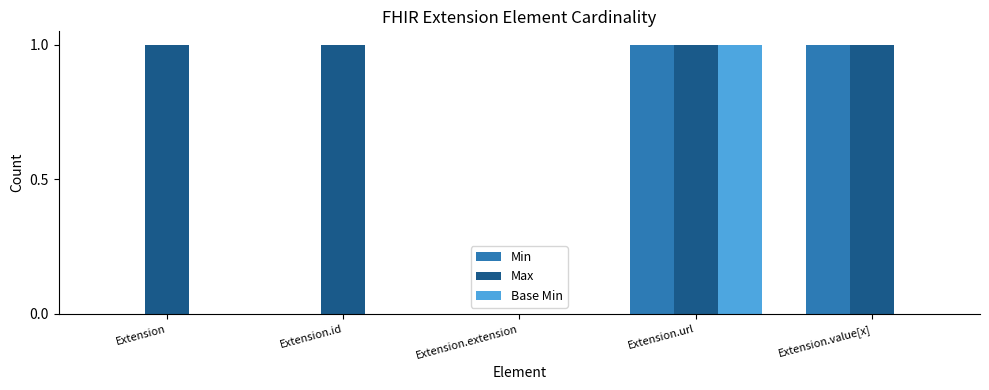

Which category has the highest value in the Base Min series?

Extension.url